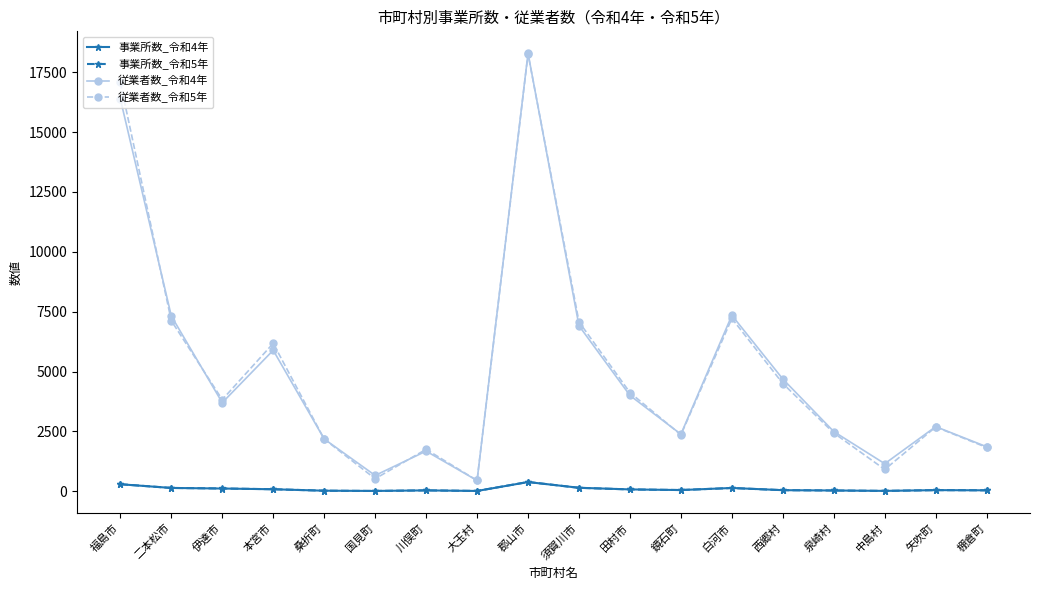

The value of 従業者数_令和4年 at 鏡石町 is 3659. True or false?

False